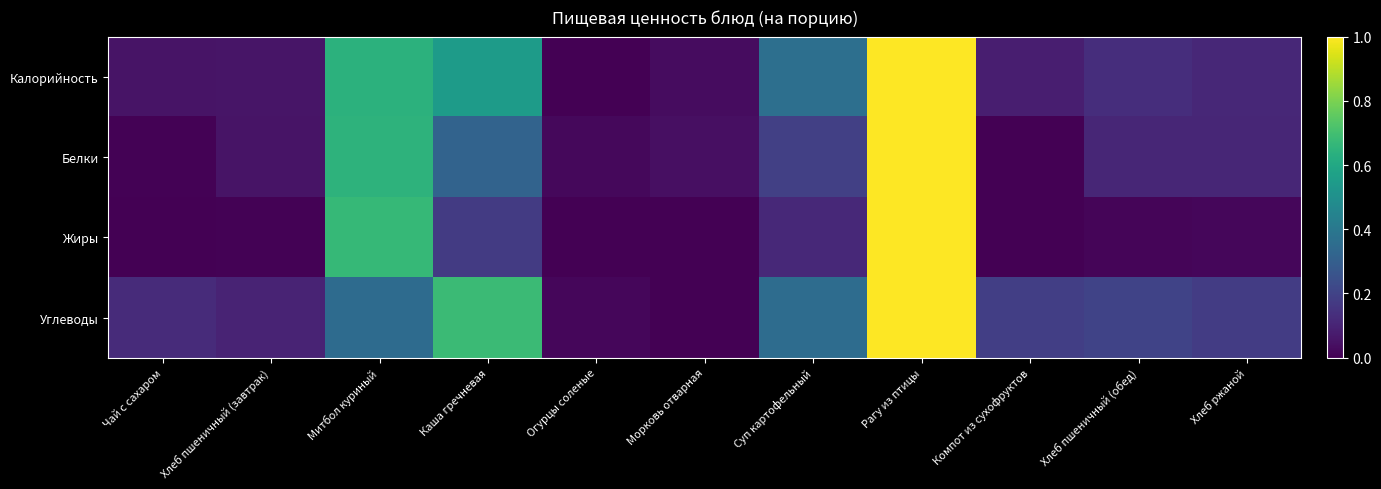

Rank the series by their maximum value, from lowest to highest.

Калорийность, Белки, Жиры, Углеводы